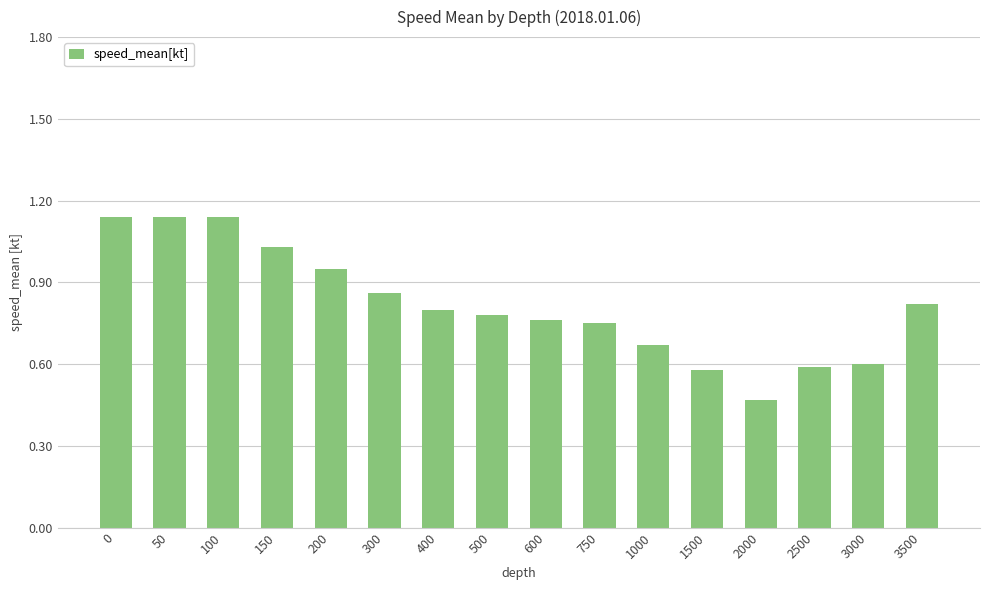

Which category has the lowest value across all series?

2000